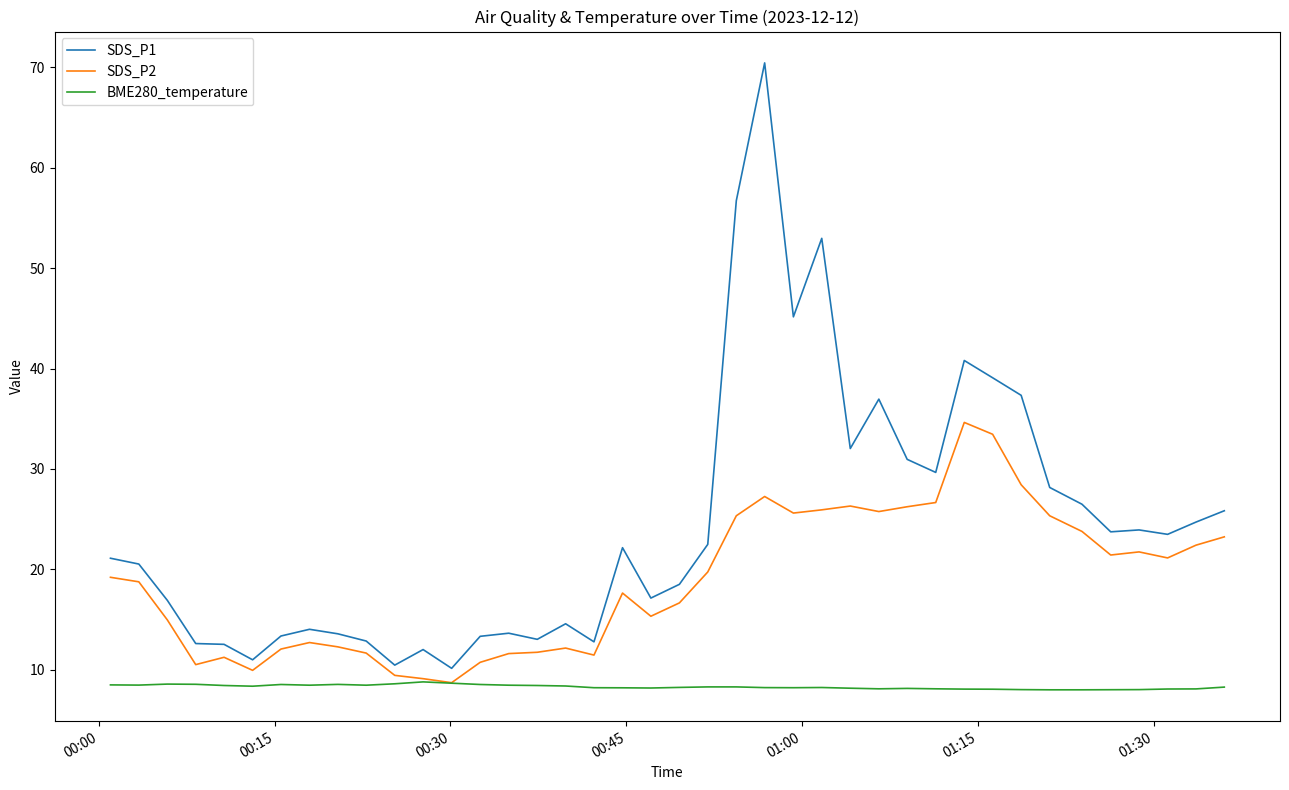

List the series in order of their peak value, lowest first.

BME280_temperature, SDS_P2, SDS_P1